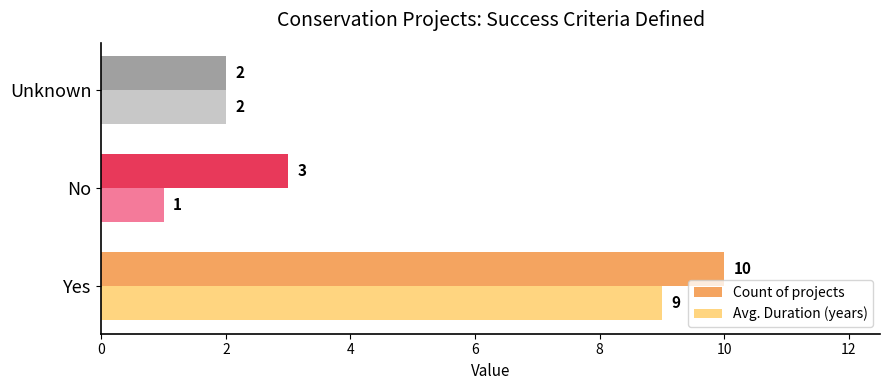

True or false: Count of projects has a value of 2 at Unknown.

True